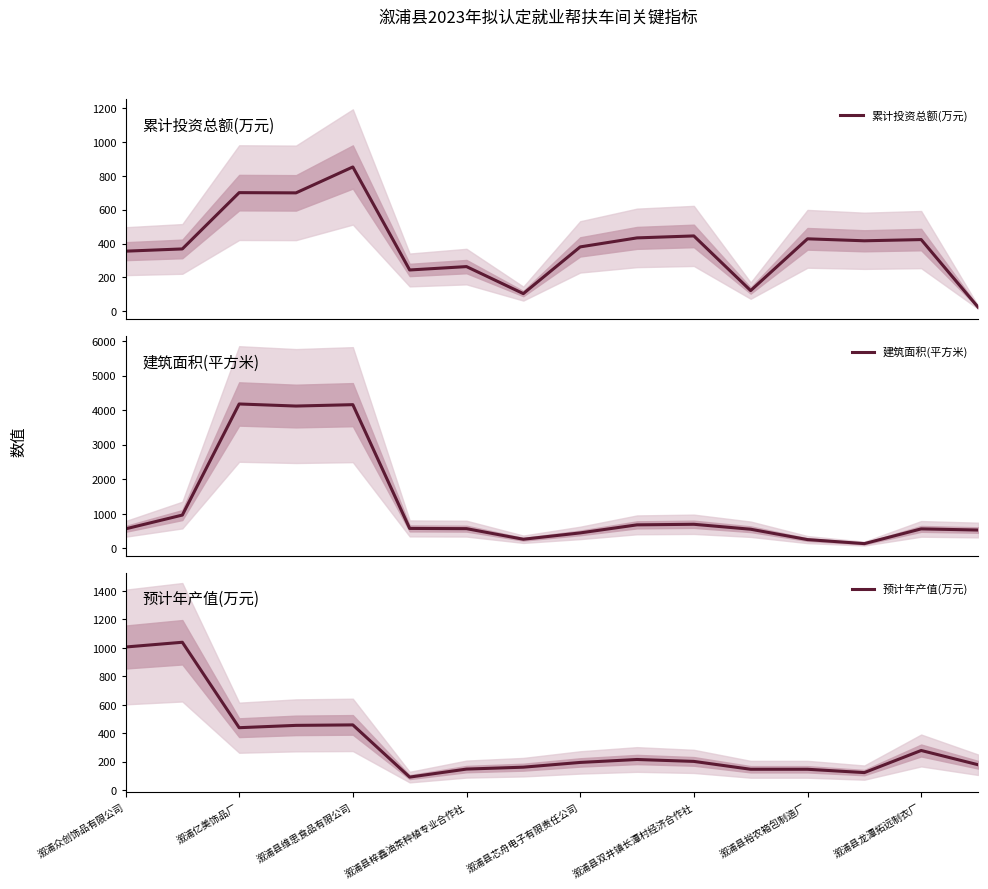

What is the sum of all 预计年产值(万元) values?

5304.3